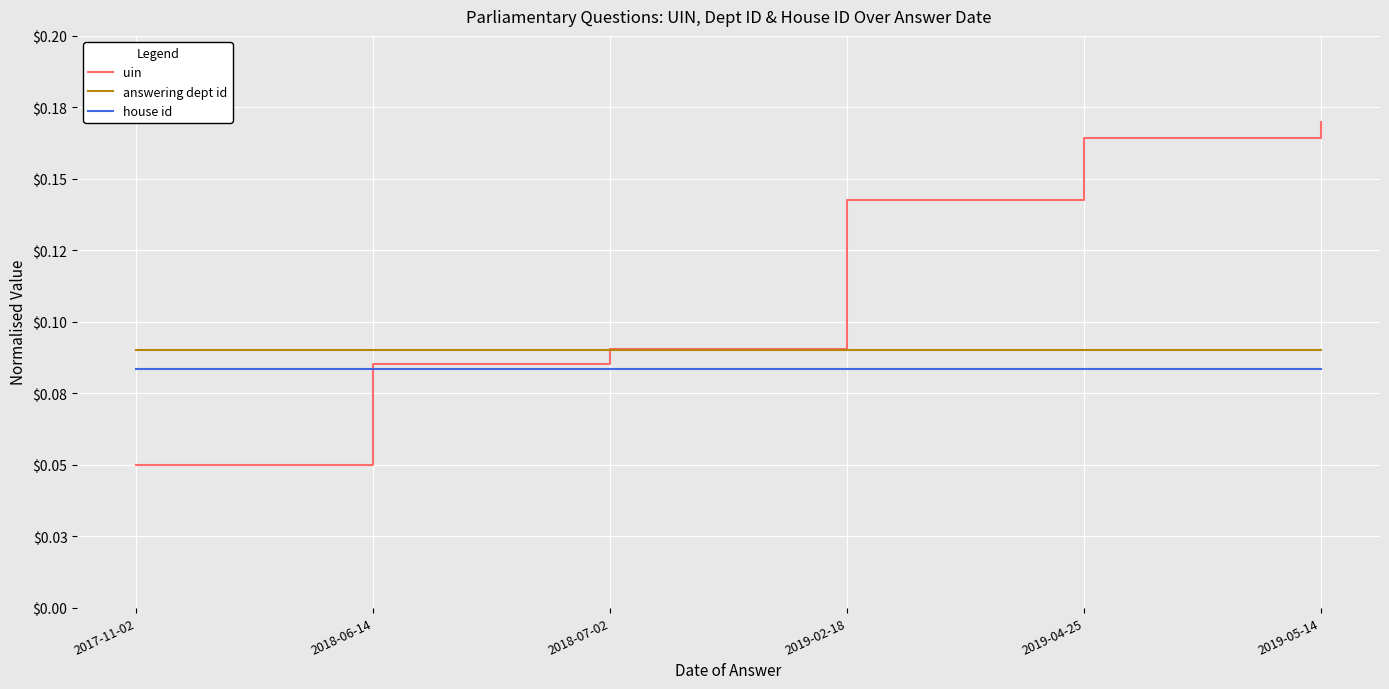

At which category does the chart reach its peak across all series?

2019-05-14